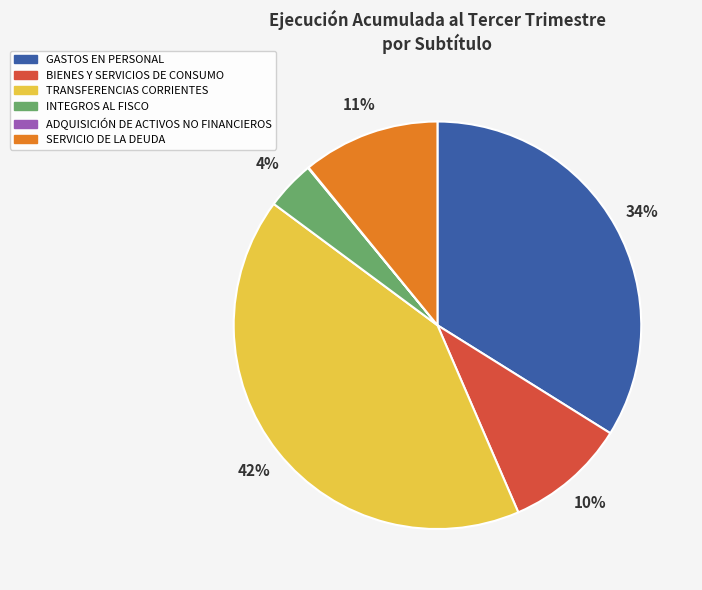

Between INTEGROS AL FISCO and BIENES Y SERVICIOS DE CONSUMO, which is larger?

BIENES Y SERVICIOS DE CONSUMO